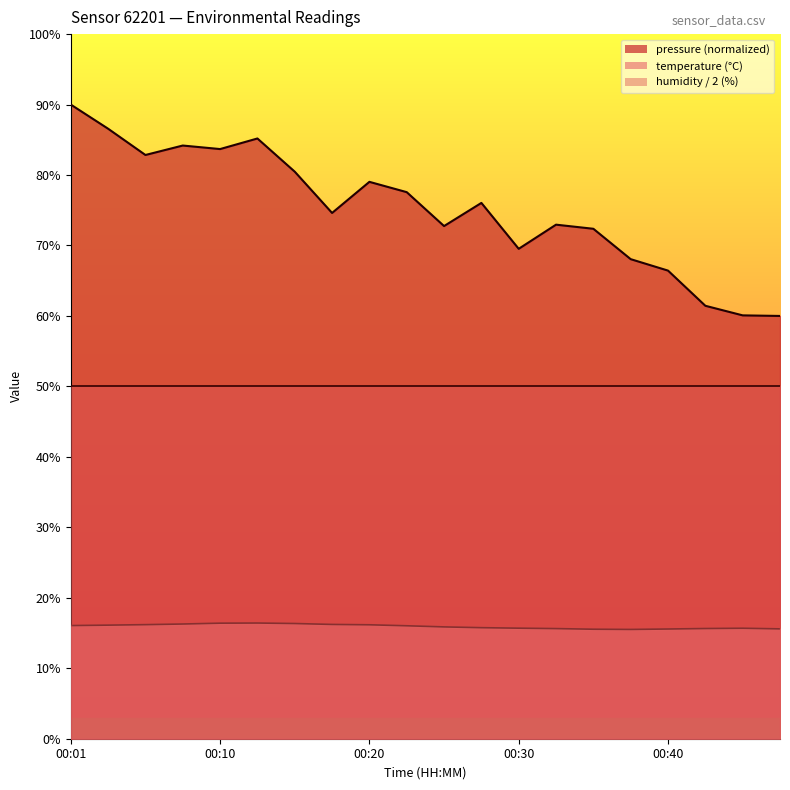

What is the sum of the temperature values at 00:18 and 00:15?

32.6